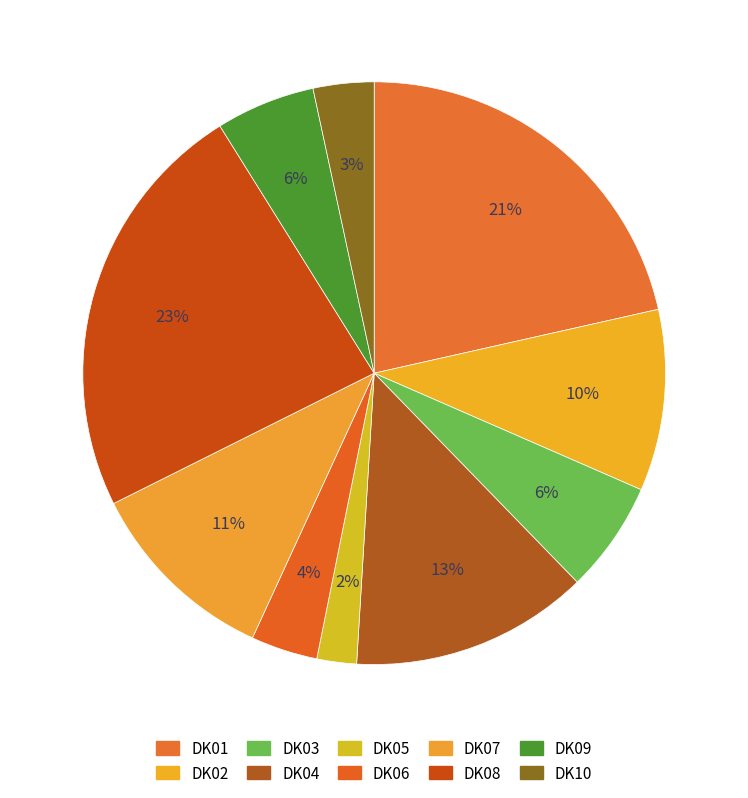

How many slices are in this pie chart?

10